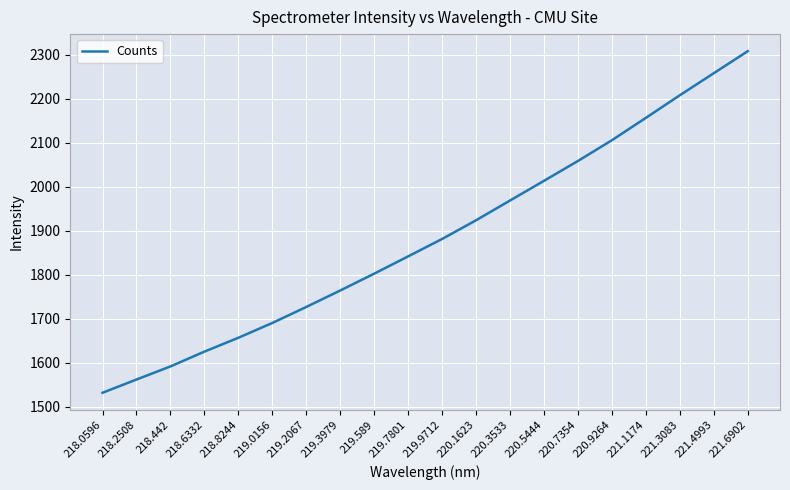

What is the average value?

1883.5